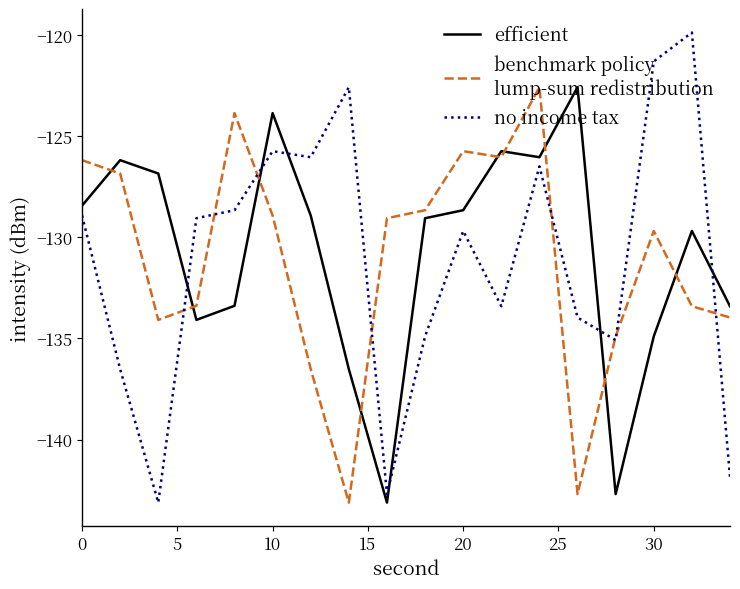

What is the greatest value displayed?

-119.9